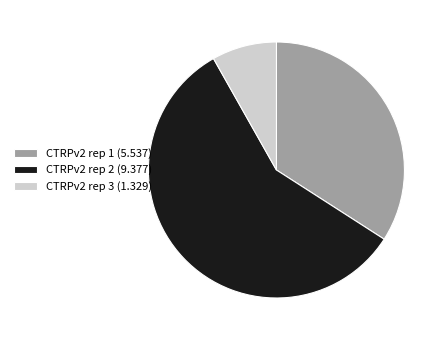

Does CTRPv2 rep 3 account for over 50% of the chart?

No